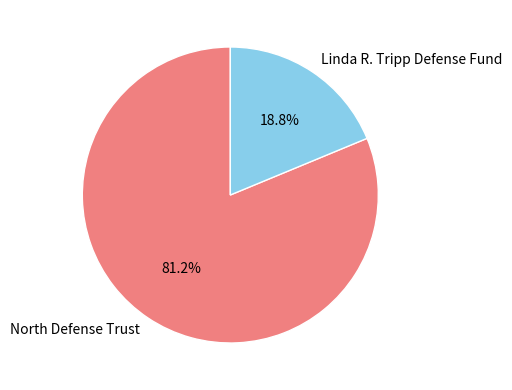

What is the ratio of the value at Linda R. Tripp Defense Fund to the value at North Defense Trust?

0.2